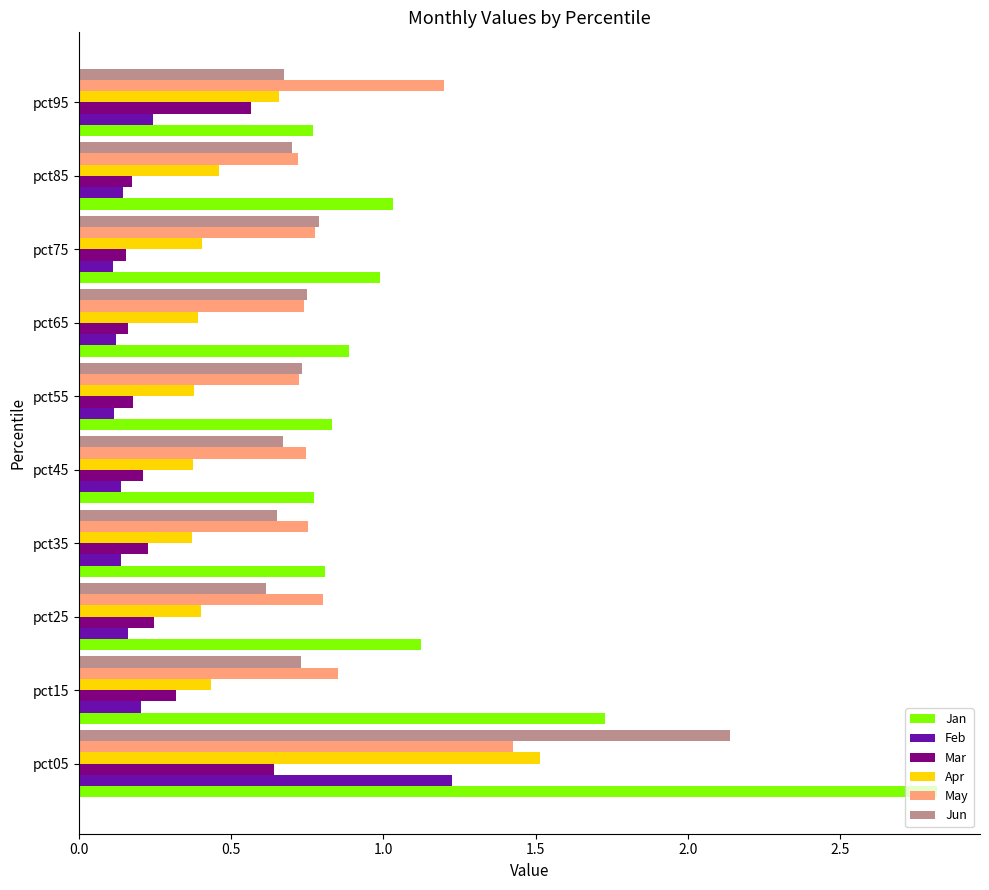

What is the maximum value for Jan?

2.8